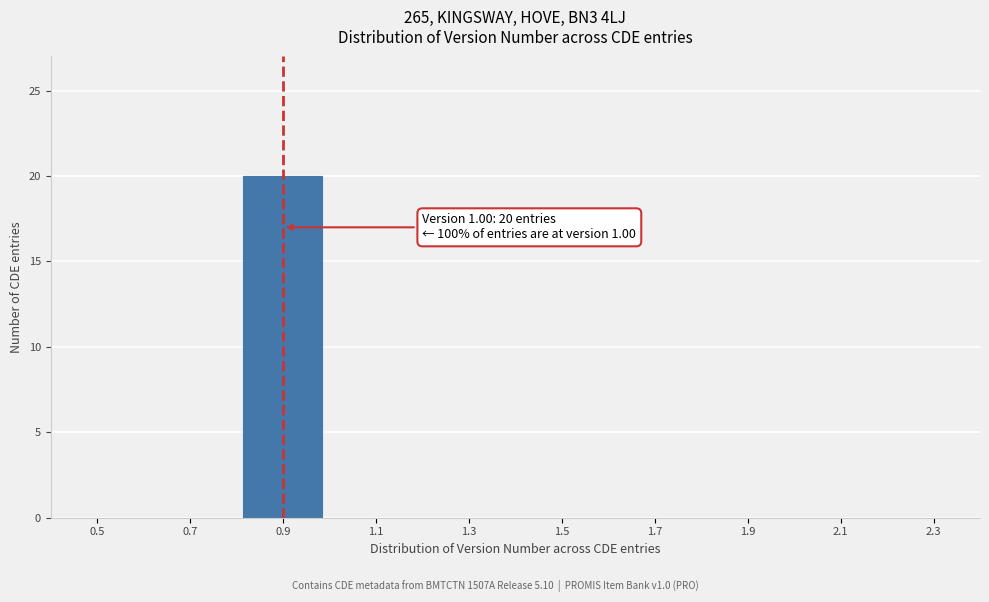

Reading left to right, what are all the values shown in this chart?

0.5=0	0.7=0	0.9=20	1.1=0	1.3=0	1.5=0	1.7=0	1.9=0	2.1=0	2.3=0